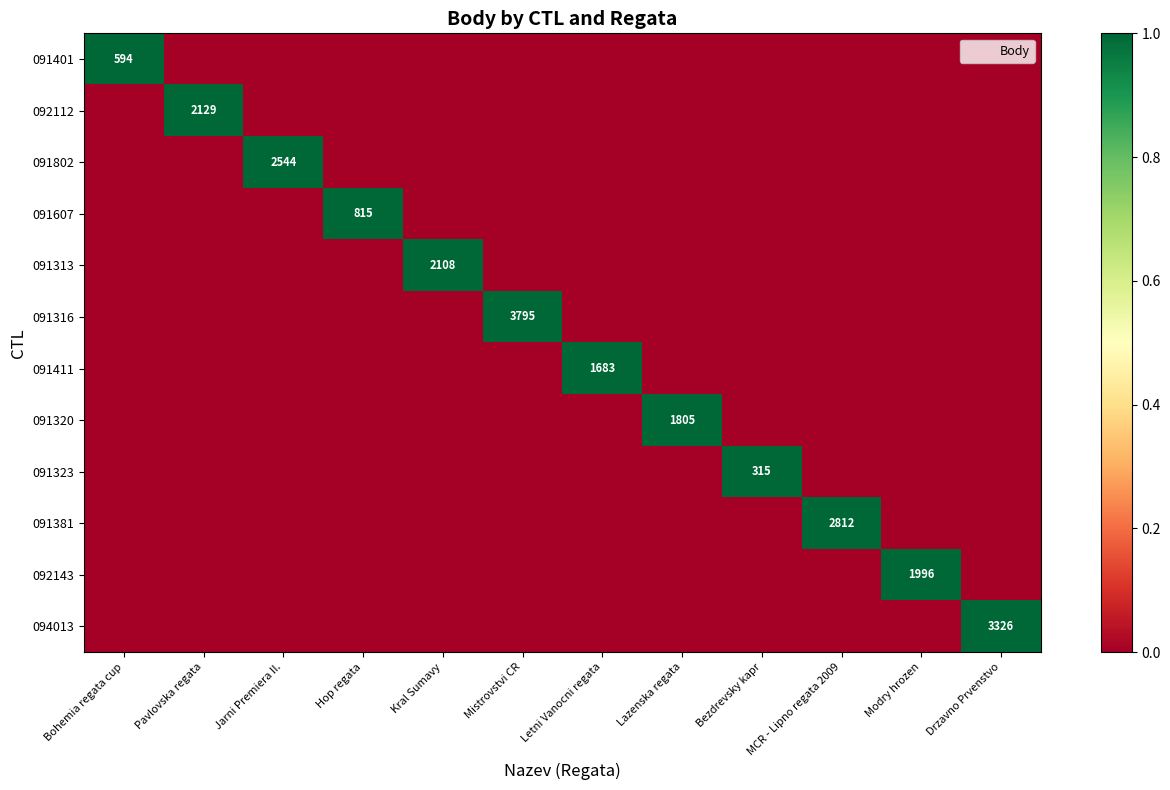

Which has a higher value, MCR - Lipno regata 2009 or Letni Vanocni regata?

MCR - Lipno regata 2009